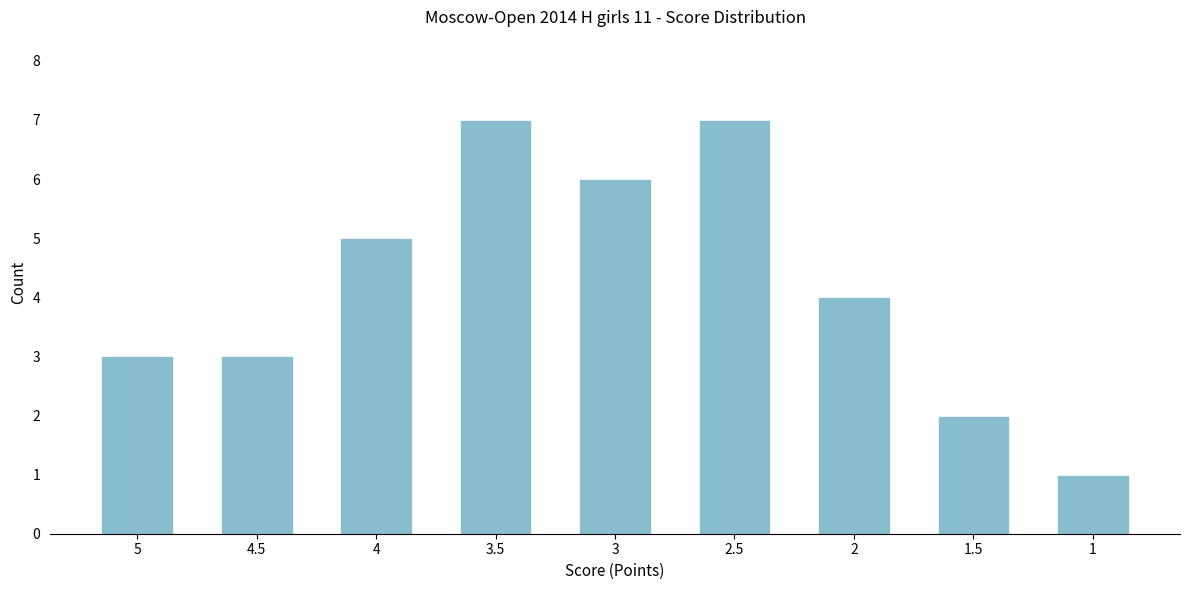

Does the chart contain any negative values?

No